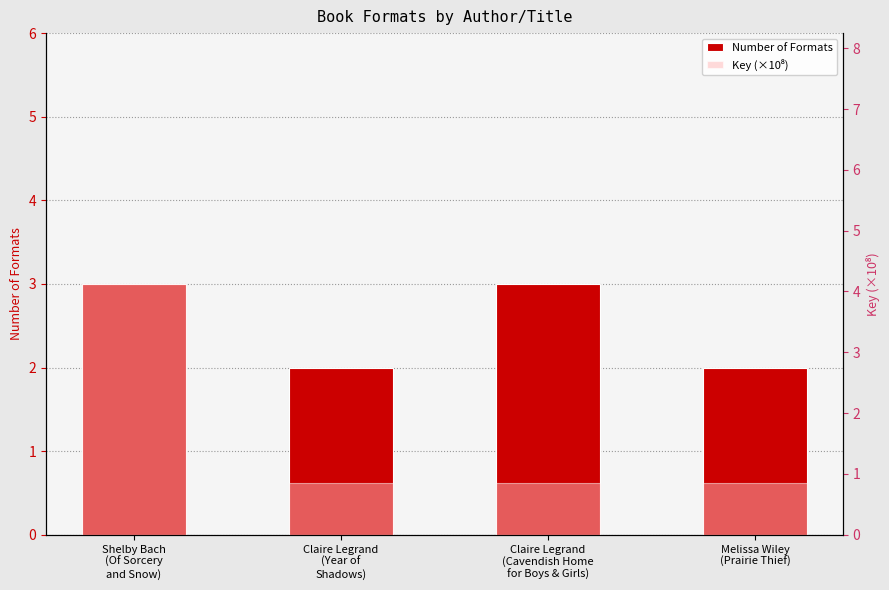

Reading left to right, list all the values displayed in this chart.

Number of Formats: 3.0	2.0	3.0	2.0
Key (×10⁸): 4.1	0.9	0.9	0.8